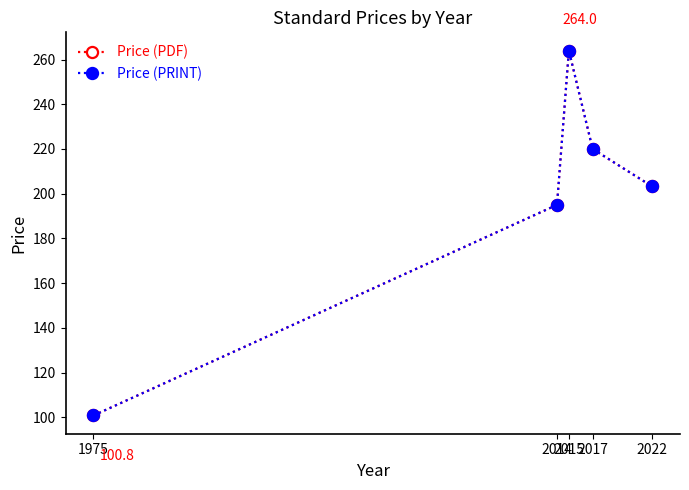

Reading left to right, transcribe all the data shown in this chart.

Price (PDF): 1975=100.8	2014=195.0	2015=264.0	2017=220.0	2022=203.3
Price (PRINT): 1975=100.8	2014=195.0	2015=264.0	2017=220.0	2022=203.3